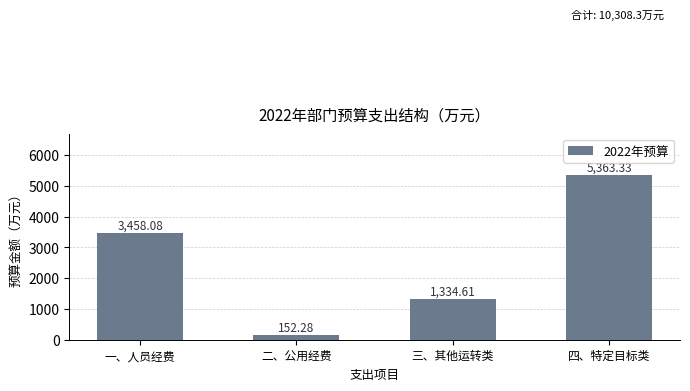

What is the difference between the second highest and second lowest values?

2123.5